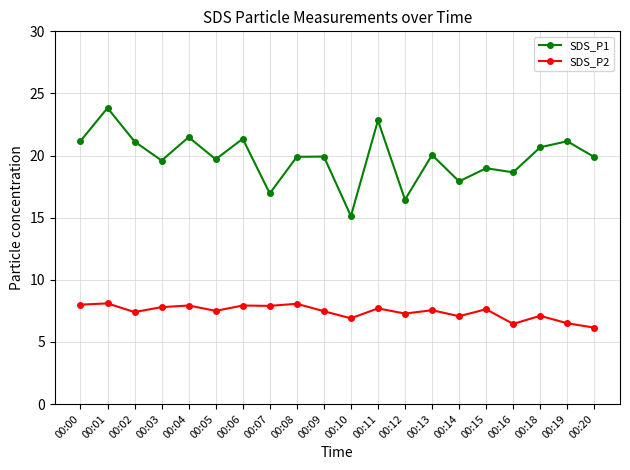

Count the number of data series in this chart.

2